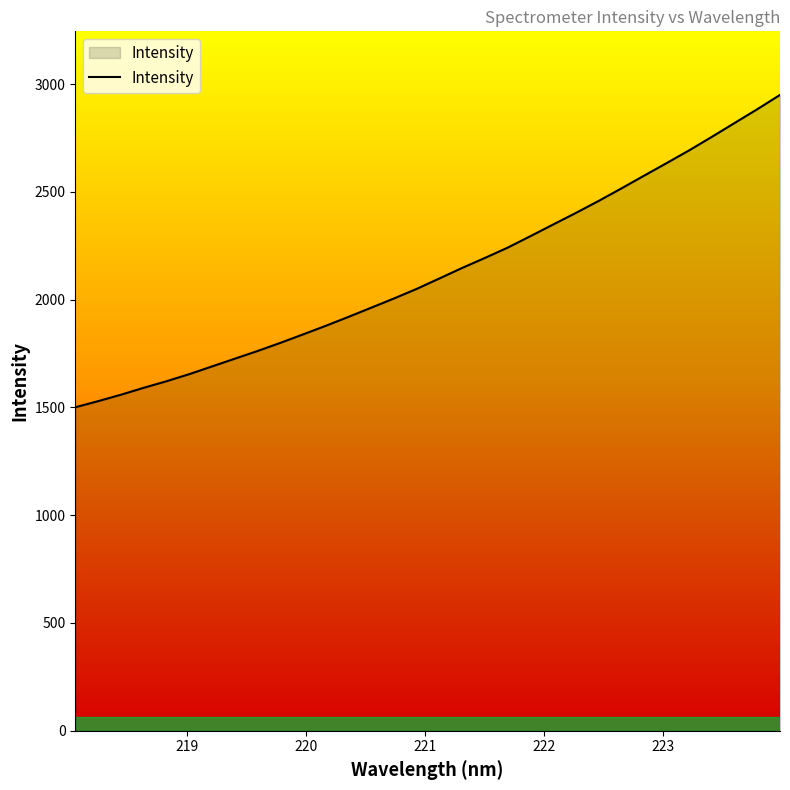

What is the greatest value displayed?

2949.6